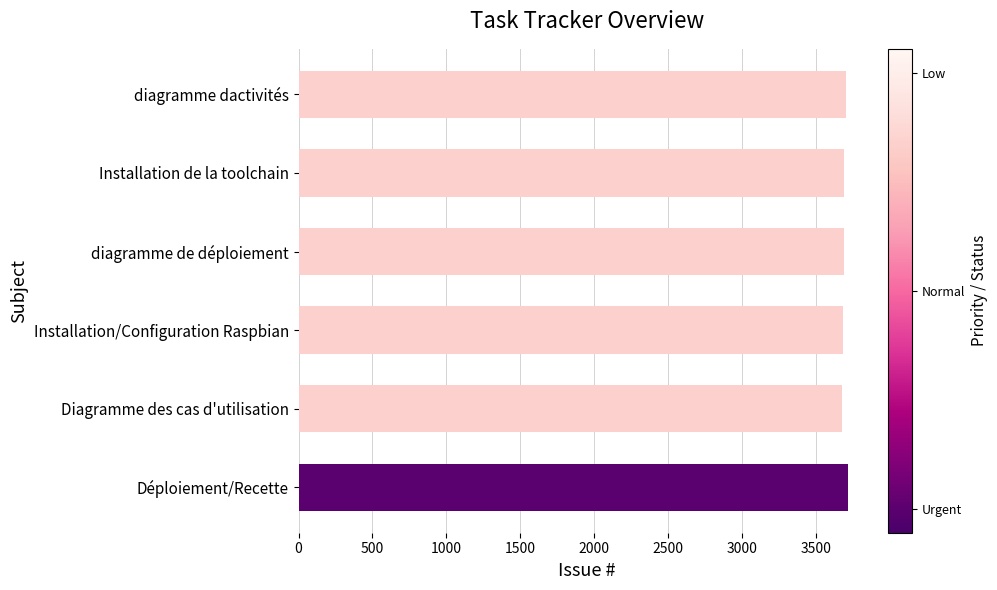

The chart shows a value of 5280 at Installation/Configuration Raspbian. True or false?

False